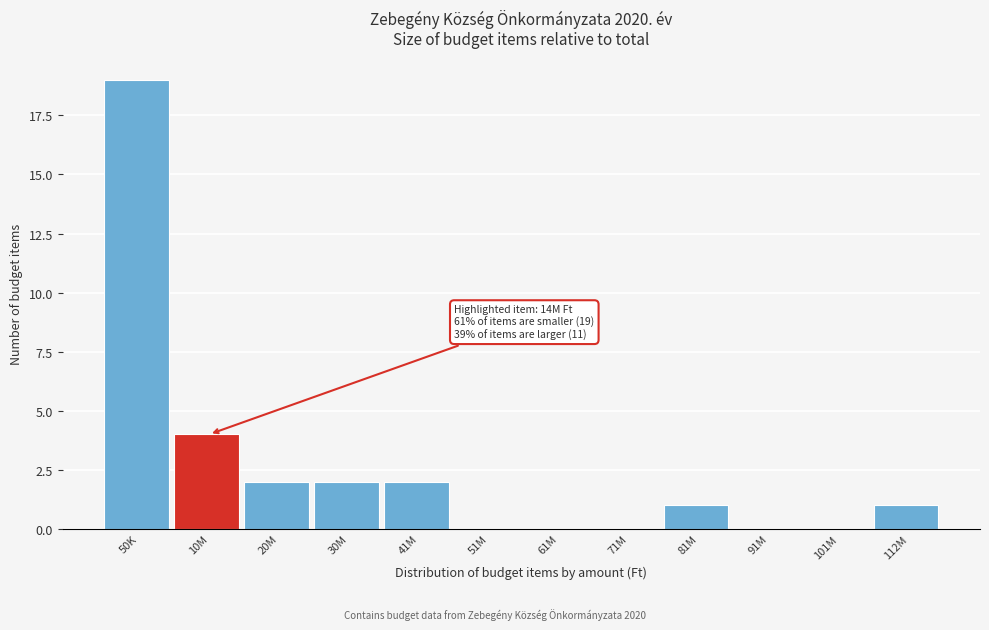

Reading left to right, transcribe all the data shown in this chart.

50K=19	10M=4	20M=2	30M=2	41M=2	51M=0	61M=0	71M=0	81M=1	91M=0	101M=0	112M=1